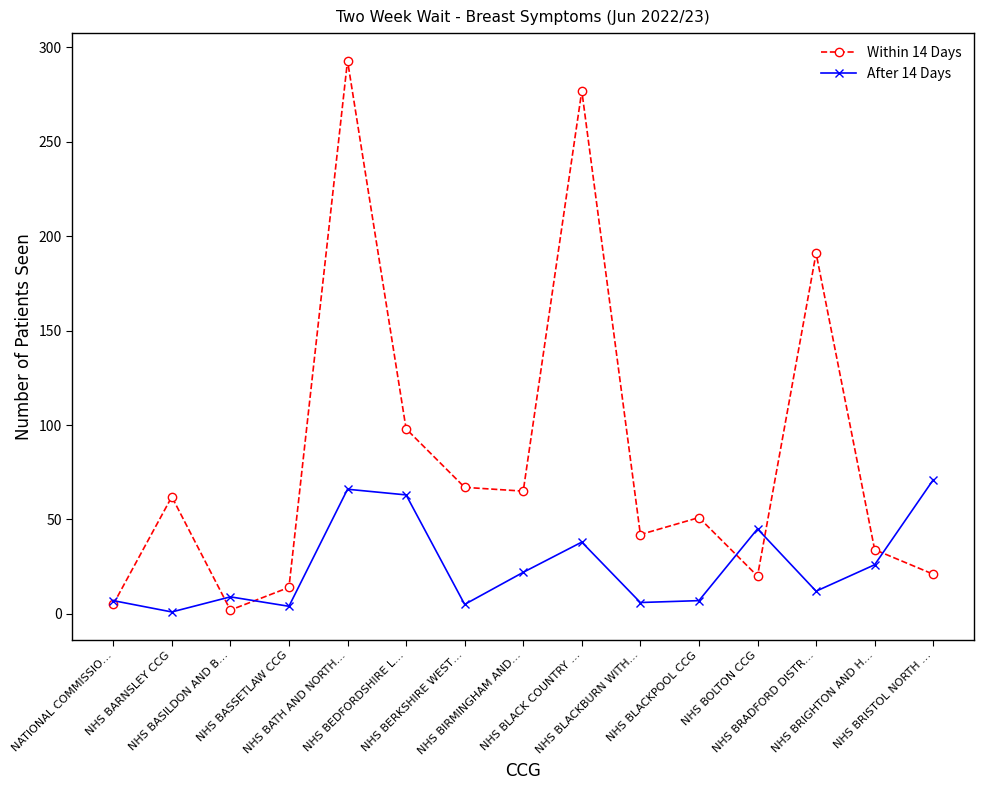

What position from the right is NHS BRADFORD DISTR…?

3